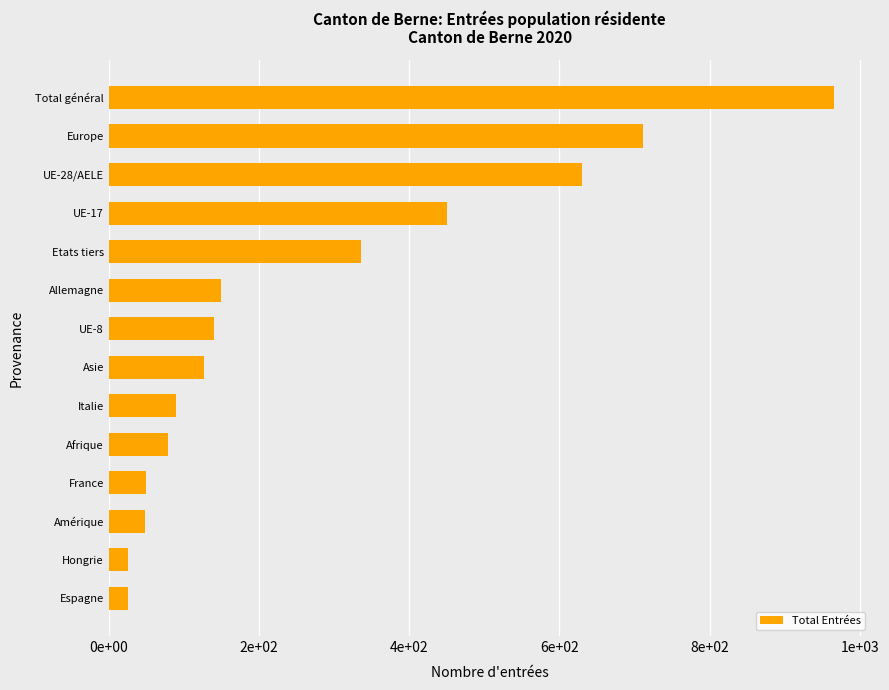

Does the chart contain any negative values?

No